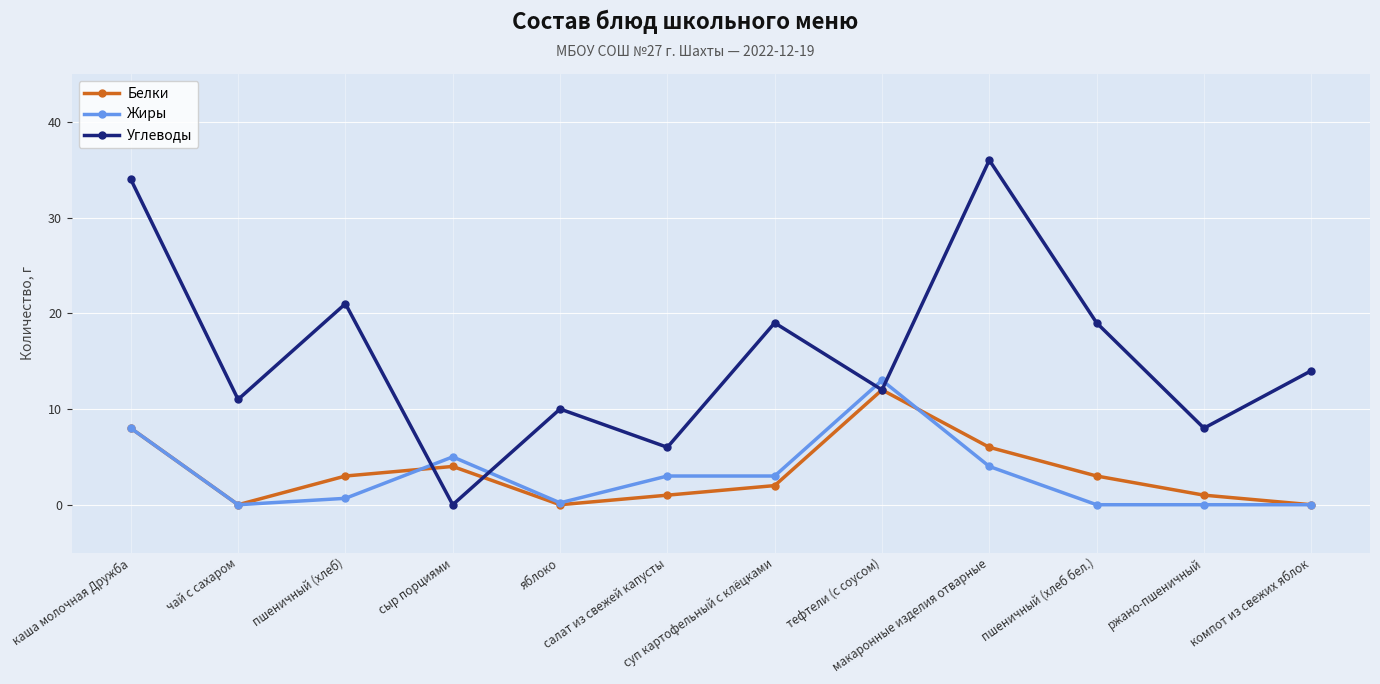

What is the value of the Углеводы point at the 8th from the left?

12.0